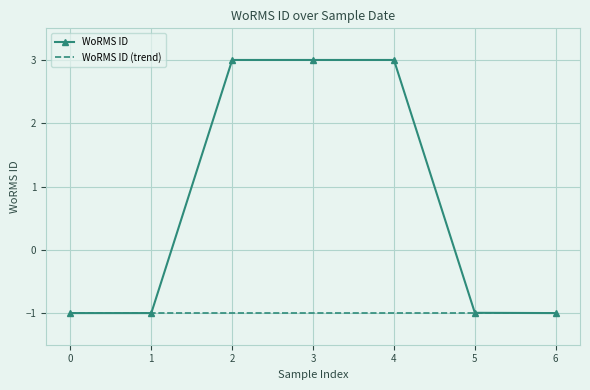

Between 1 and 3, which series saw the biggest shift?

WoRMS ID